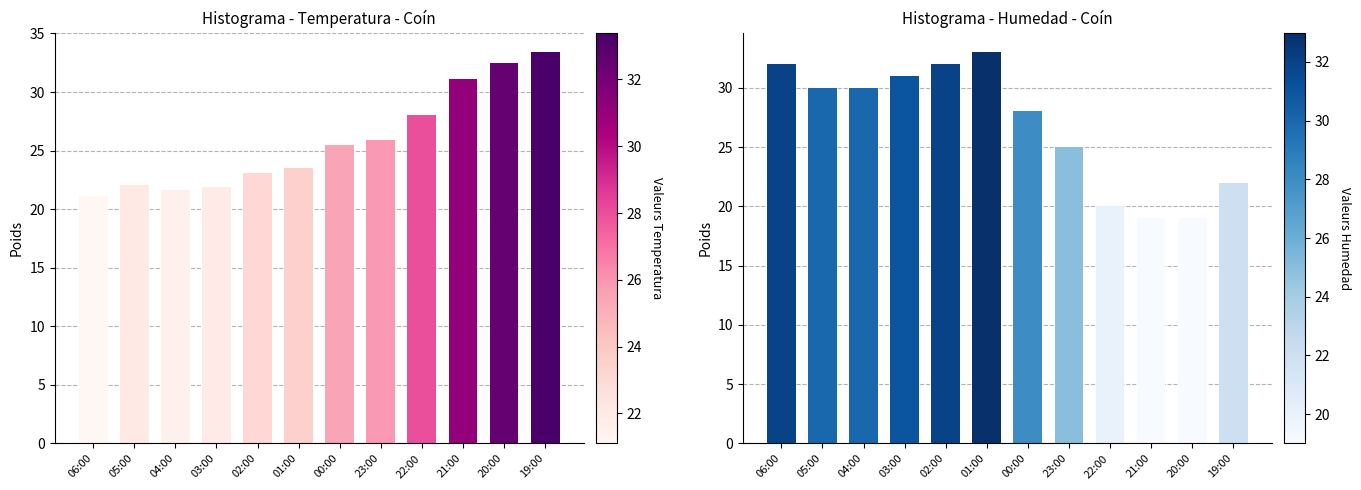

Which series has the widest spread of values?

Humedad (%)